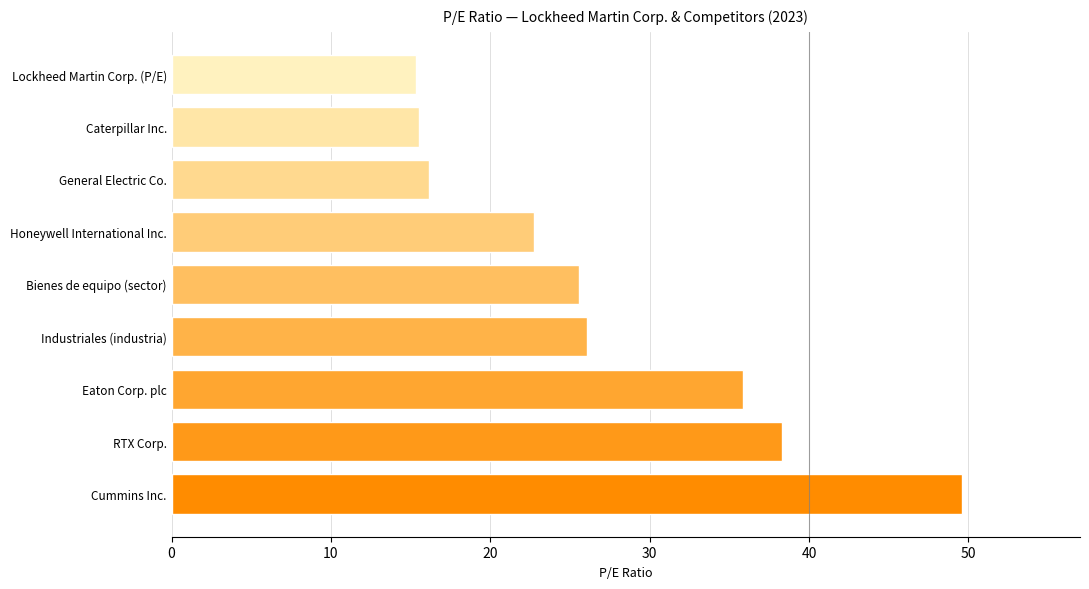

Are the bars horizontal?

Yes